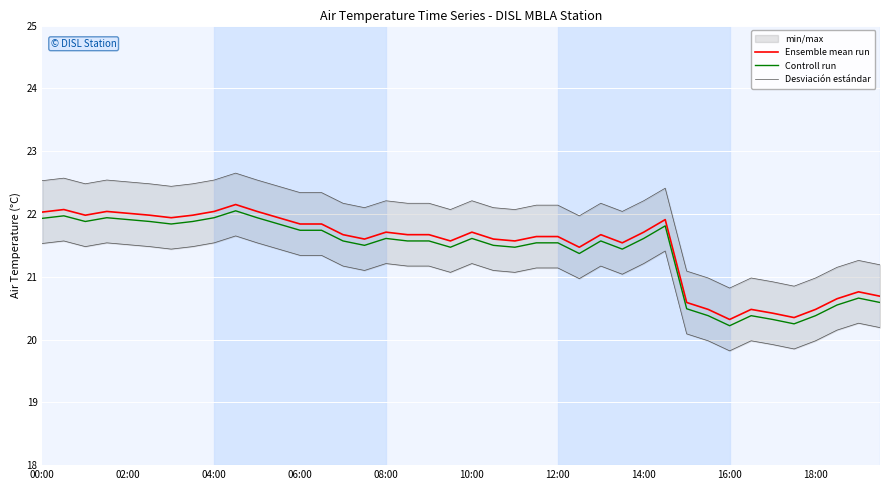

Where does the Ensemble mean run series first go above 21?

00:00